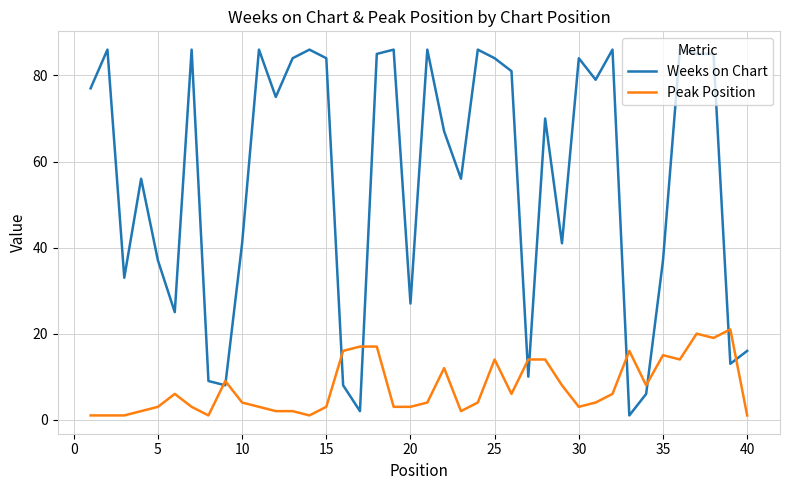

Which series has the largest total across all categories?

Weeks on Chart